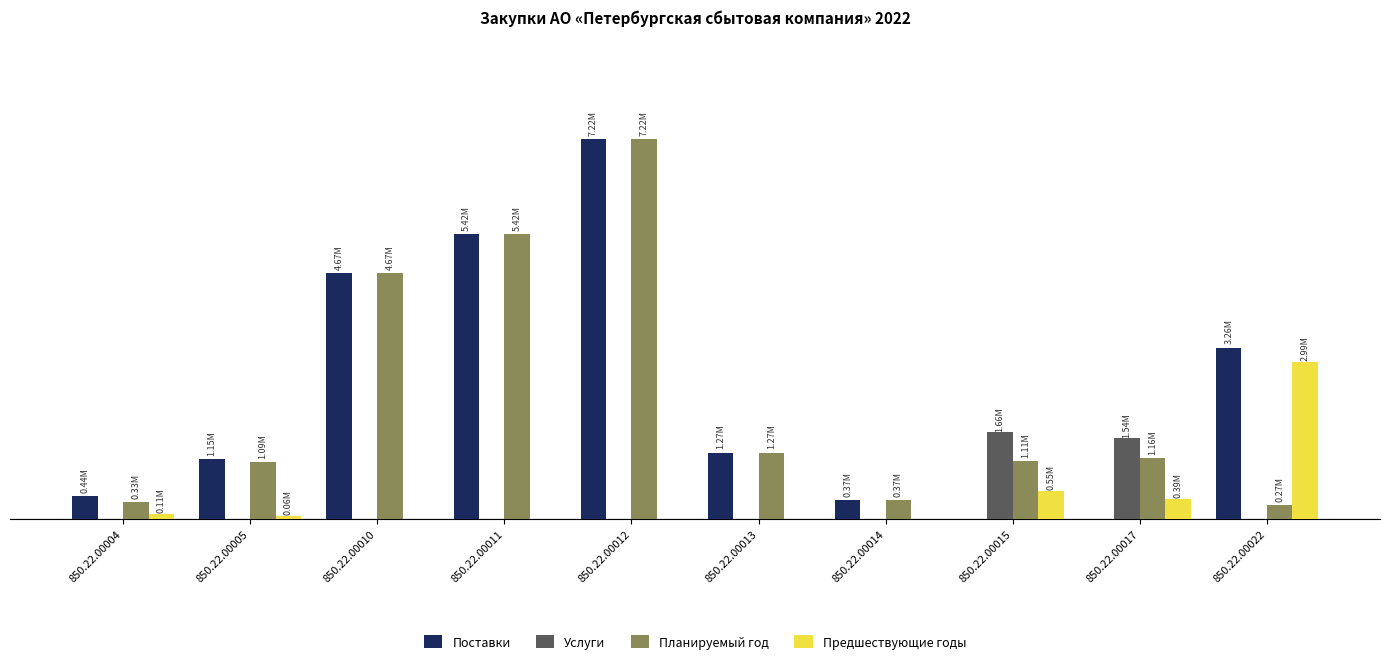

What are all the series names shown in the legend?

Поставки, Услуги, Планируемый год, Предшествующие годы